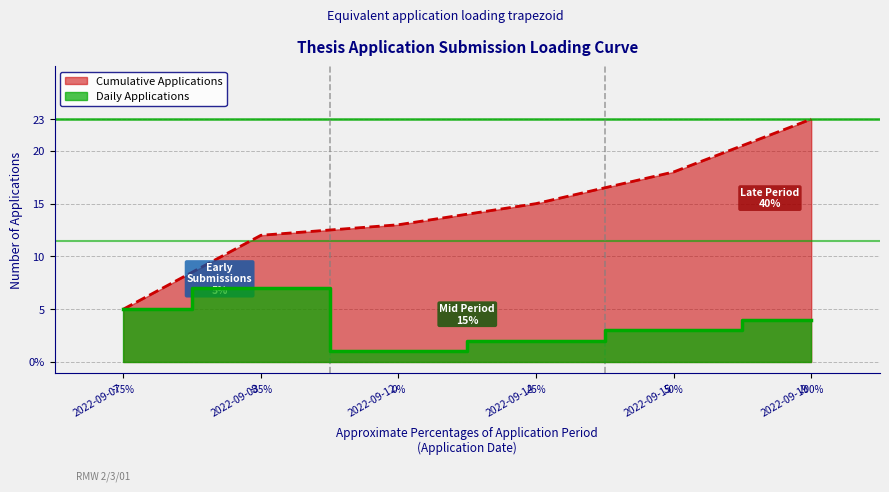

List the series in order of their peak value, lowest first.

Daily Applications, Cumulative Applications